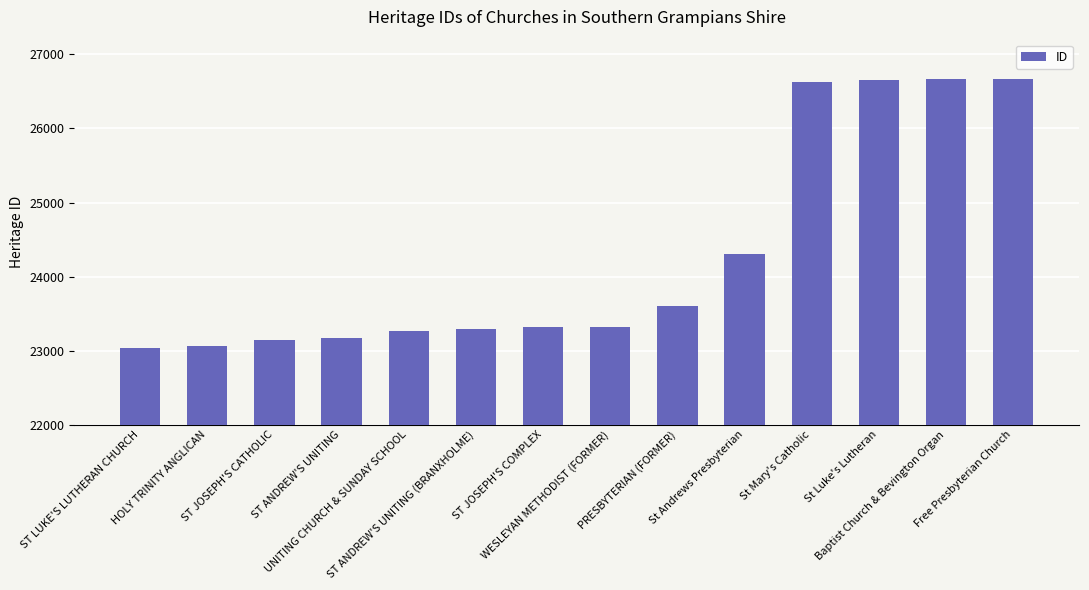

What is the difference between the second highest and minimum values?

3630